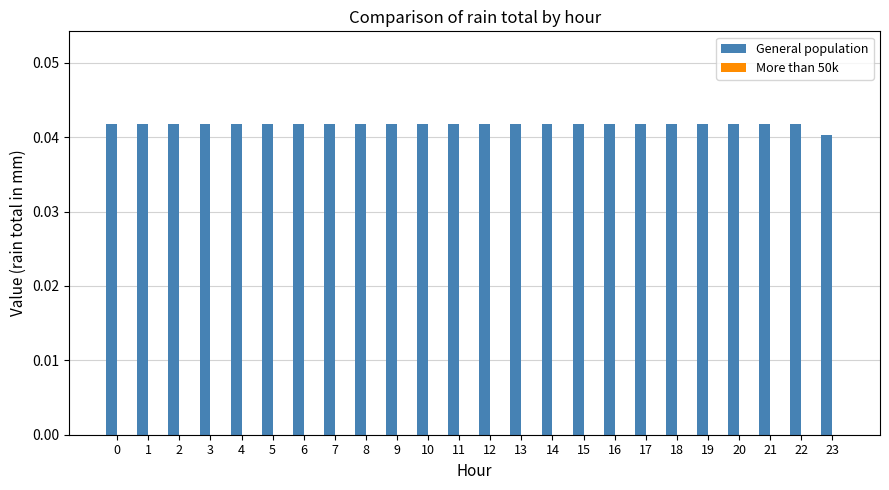

What is the sum of all values?

1.0